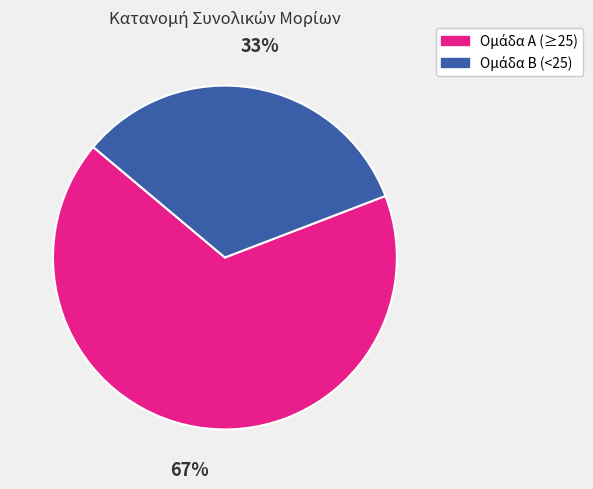

Is there a majority slice in this chart?

Yes